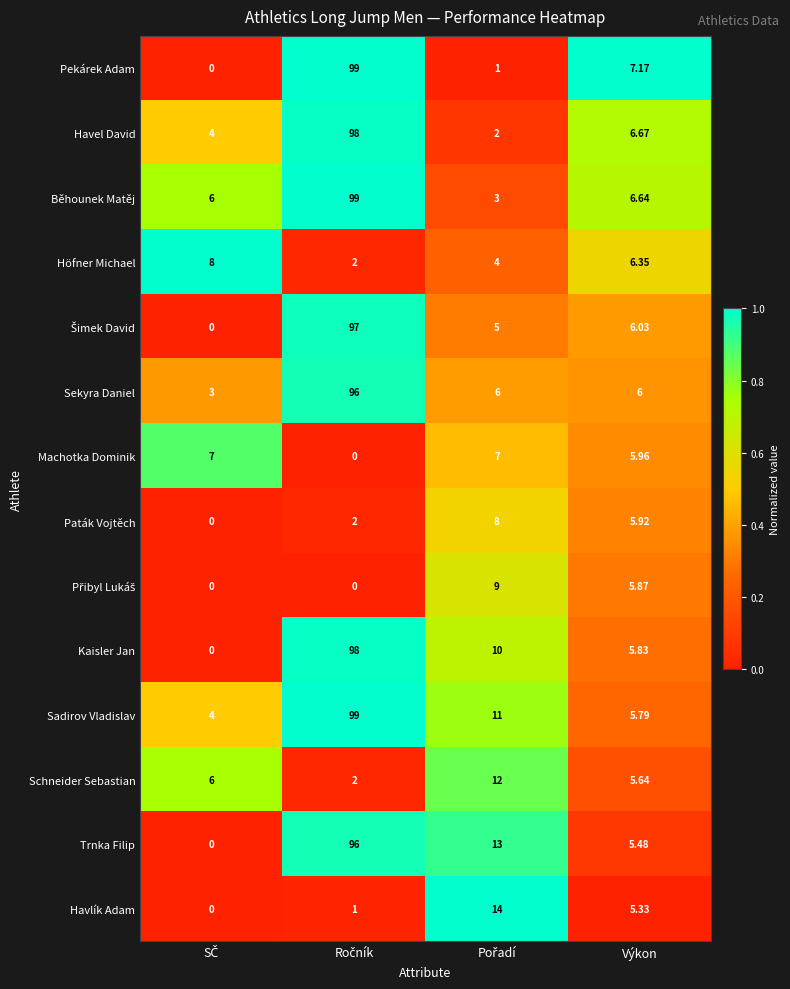

What is the greatest value displayed?

99.0